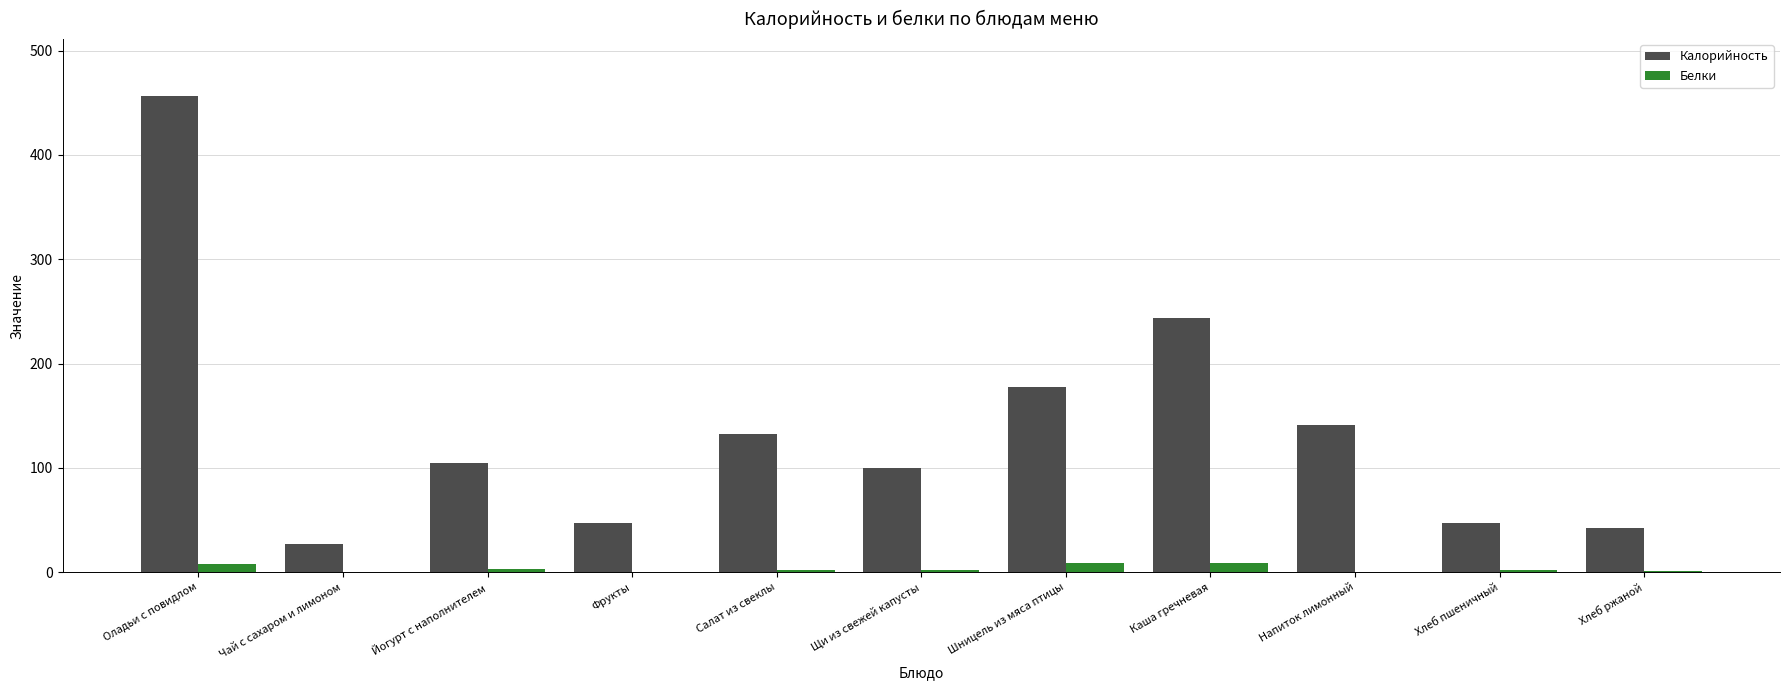

At which category does the chart reach its peak across all series?

Оладьи с повидлом